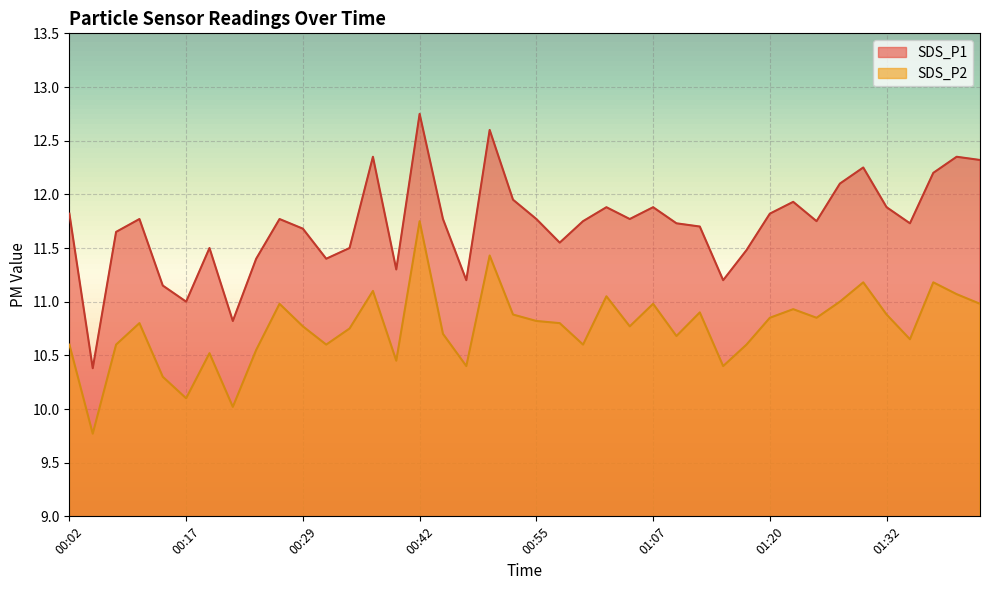

True or false: SDS_P1 and SDS_P2 intersect in this chart.

False